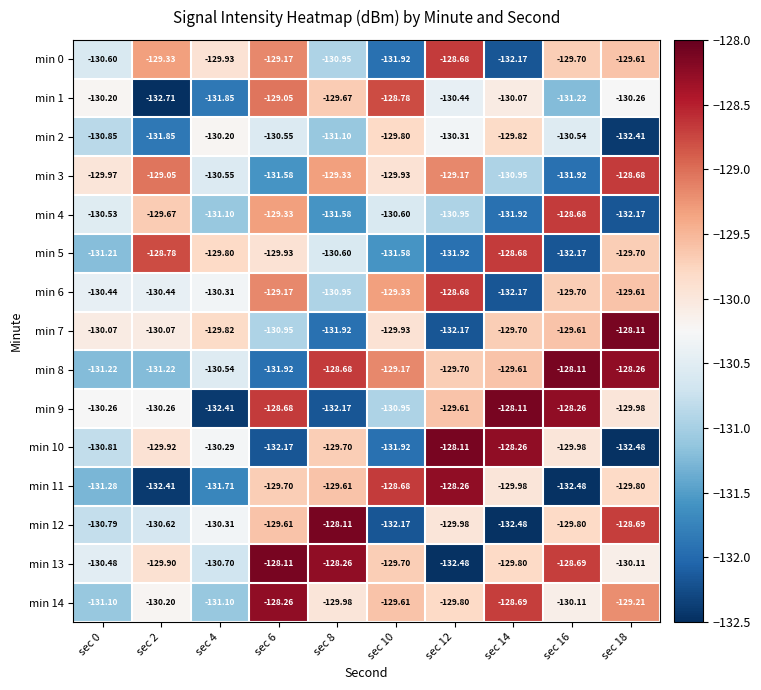

How many series are shown in this chart?

15